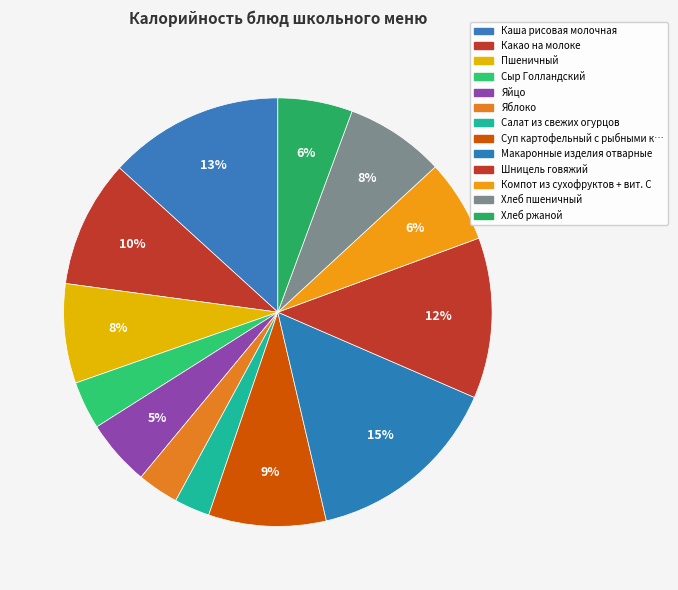

Rank the categories by value from lowest to highest.

Салат из свежих огурцов, Яблоко, Сыр Голландский, Яйцо, Хлеб ржаной, Компот из сухофруктов + вит. С, Пшеничный, Хлеб пшеничный, Суп картофельный с рыбными консервами, Какао на молоке, Шницель говяжий, Каша рисовая молочная, Макаронные изделия отварные